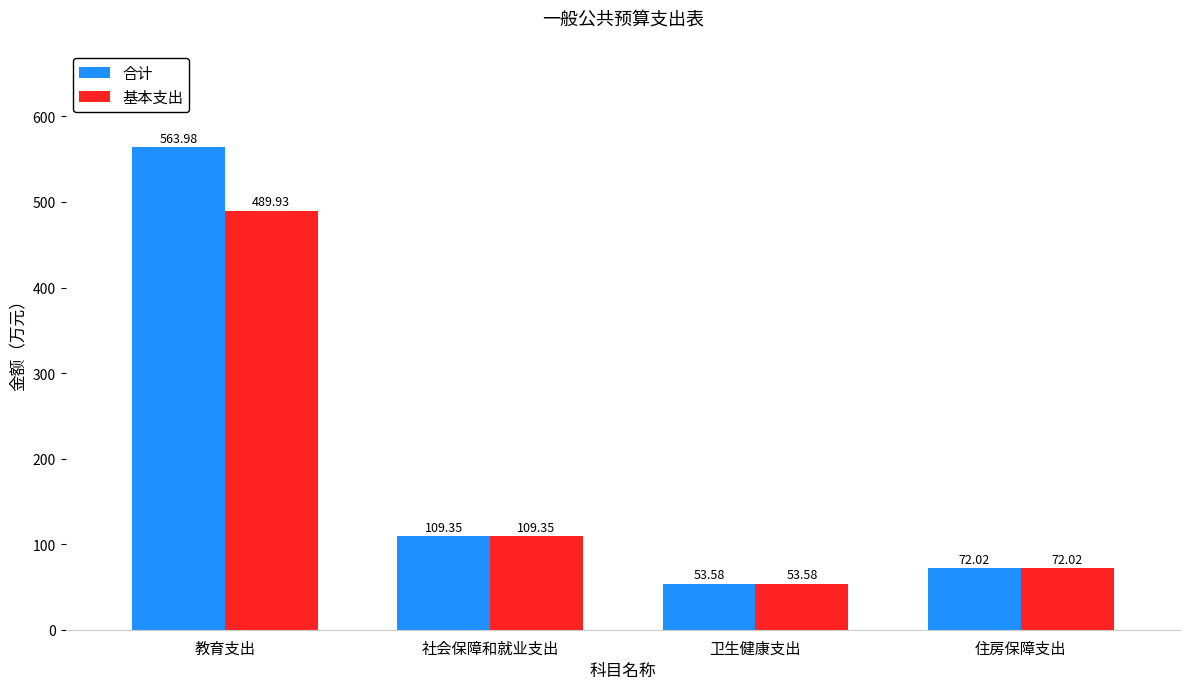

List the series in order of their peak value, highest first.

合计, 基本支出